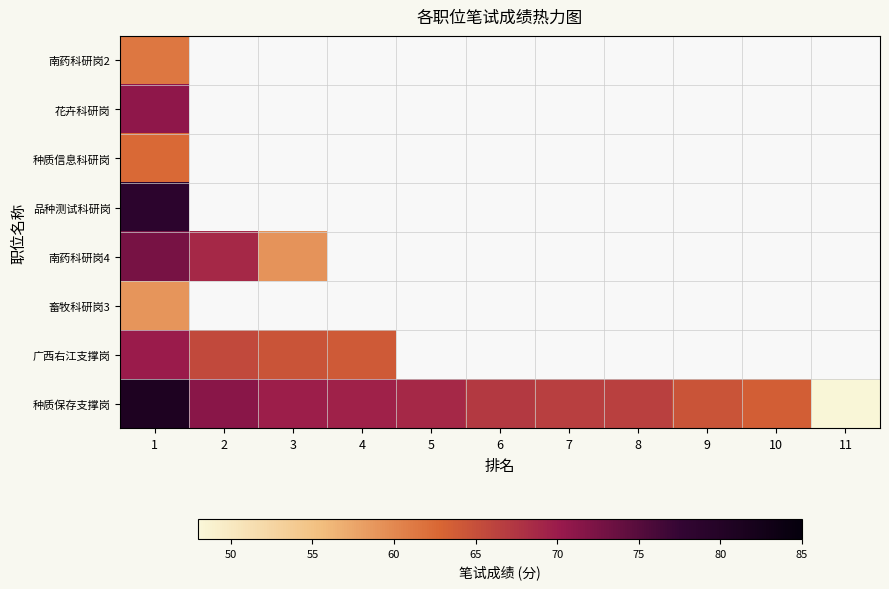

Count the number of data series in this chart.

8